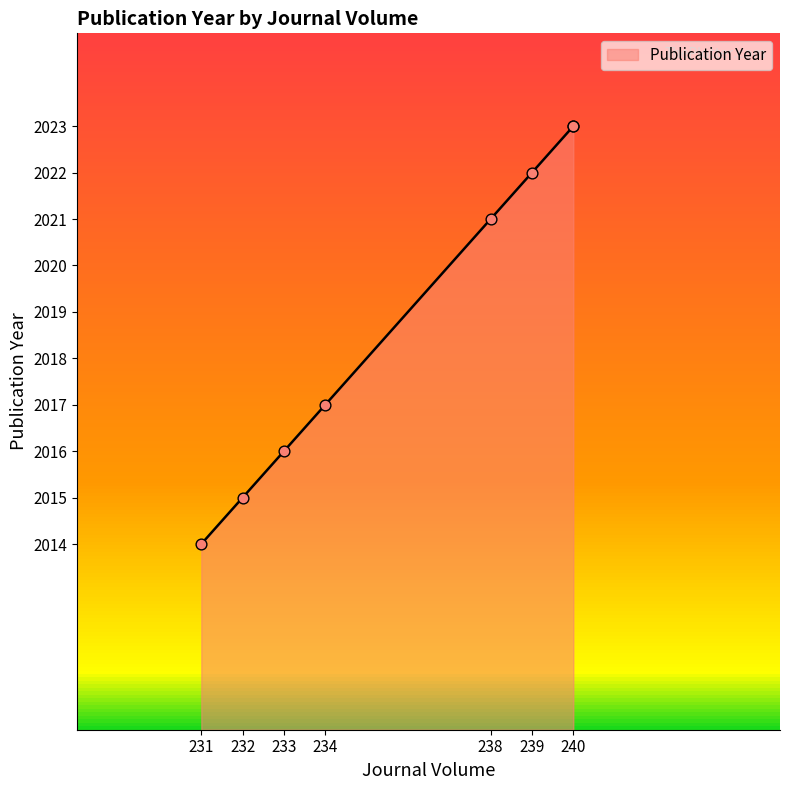

Approximately how many times larger is the value at 234 compared to 238?

1.0